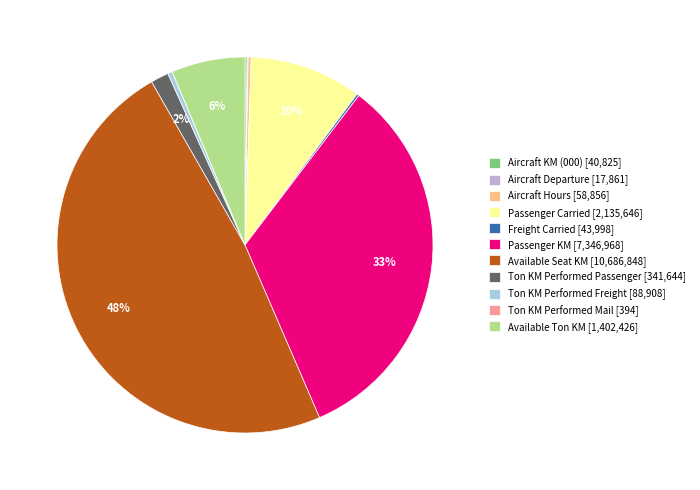

To the nearest percent, what is the combined percentage of Passenger KM [7,346,968] and Ton KM Performed Passenger [341,644]?

35%